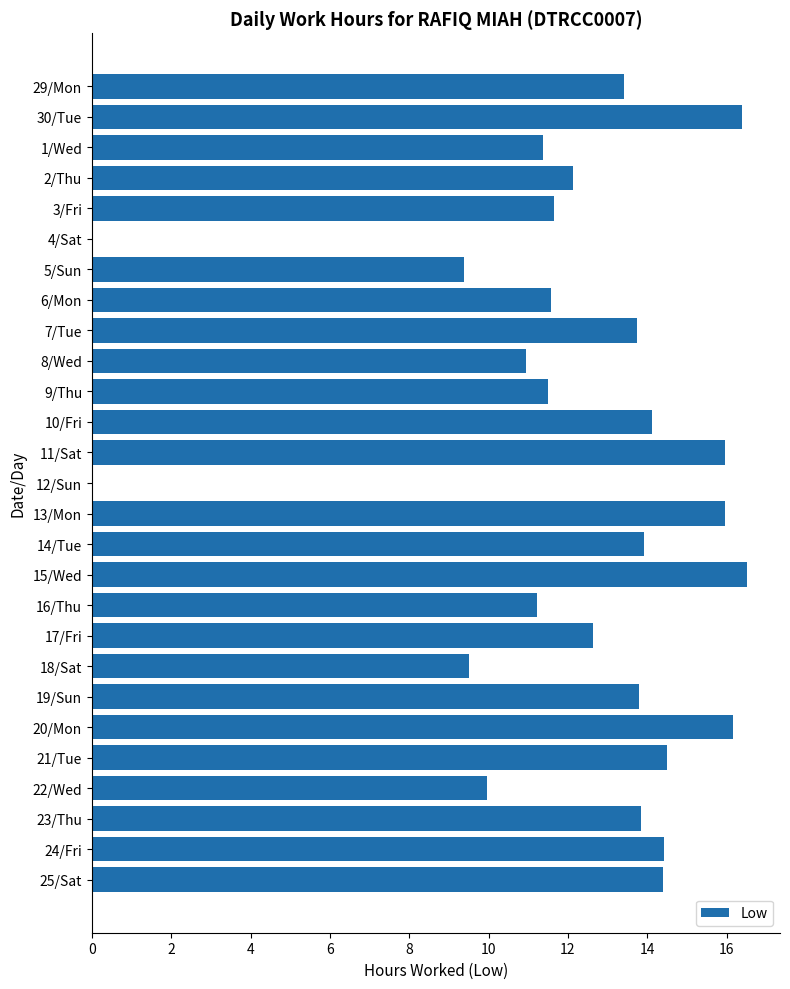

What is the sum of the values at 29/Mon and 30/Tue?

29.8